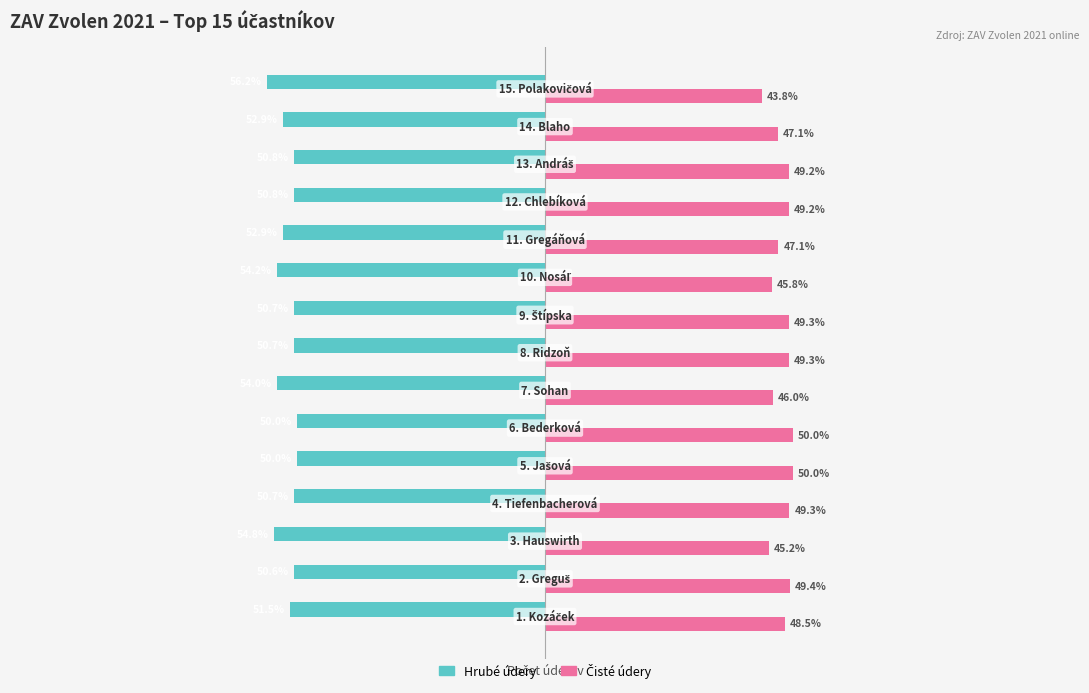

Does the chart contain stacked bars?

No